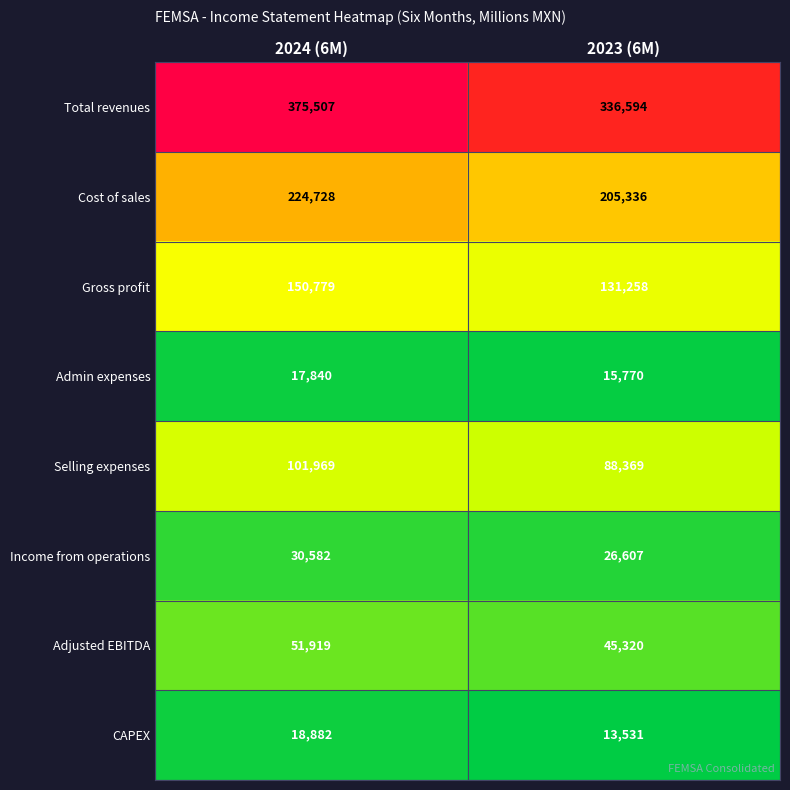

The Total revenues series shows 375507 at 2024 (6M). True or false?

True